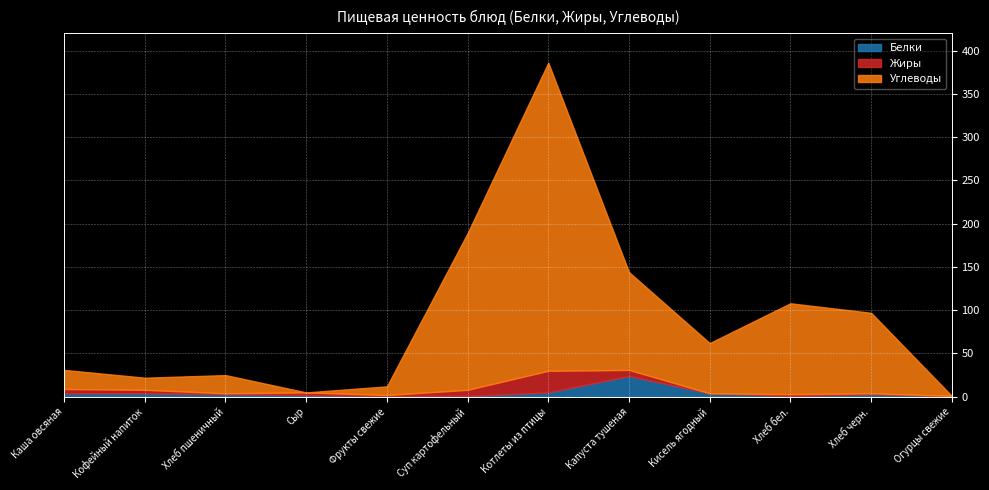

How many lines are shown in the chart?

3